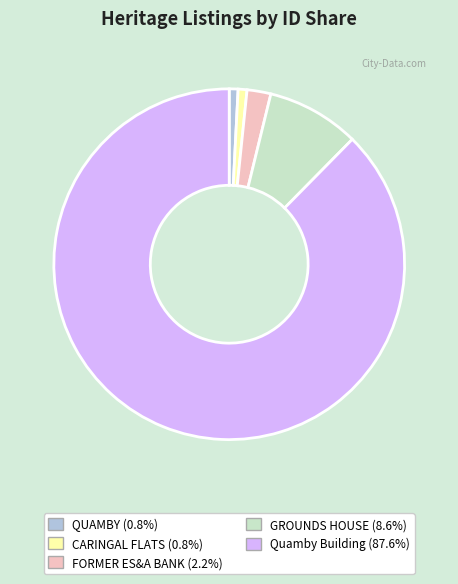

What is the largest slice in the pie chart?

Quamby Building